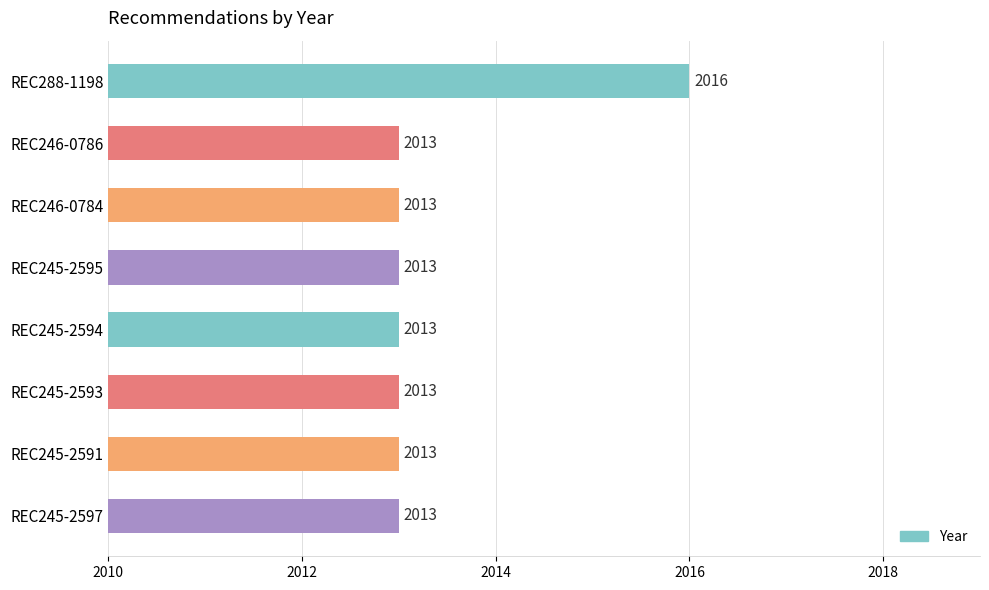

The value at REC245-2595 is 2013. True or false?

True